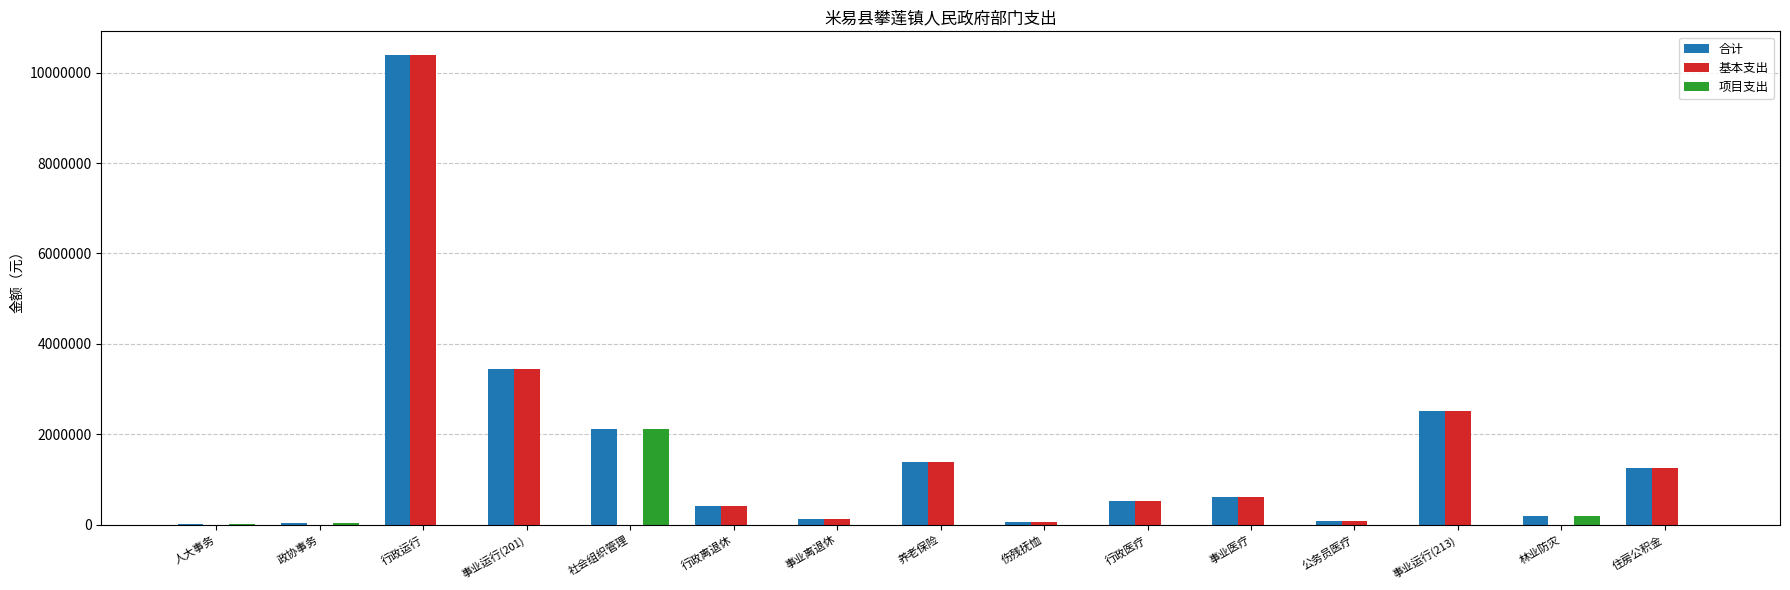

The 合计 series shows 6453218.2 at 行政运行. True or false?

False